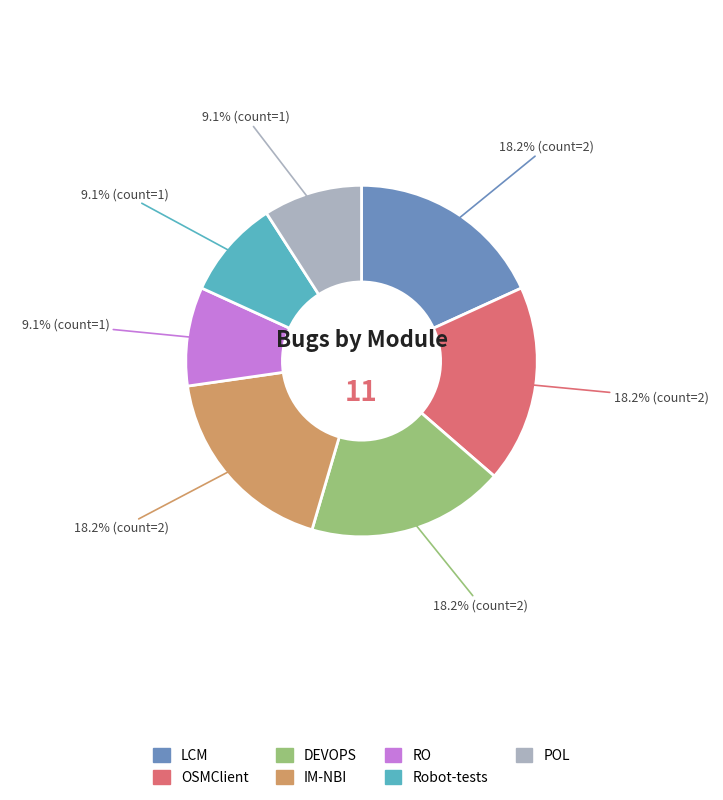

Do POL and RO together represent more than half of the pie?

No